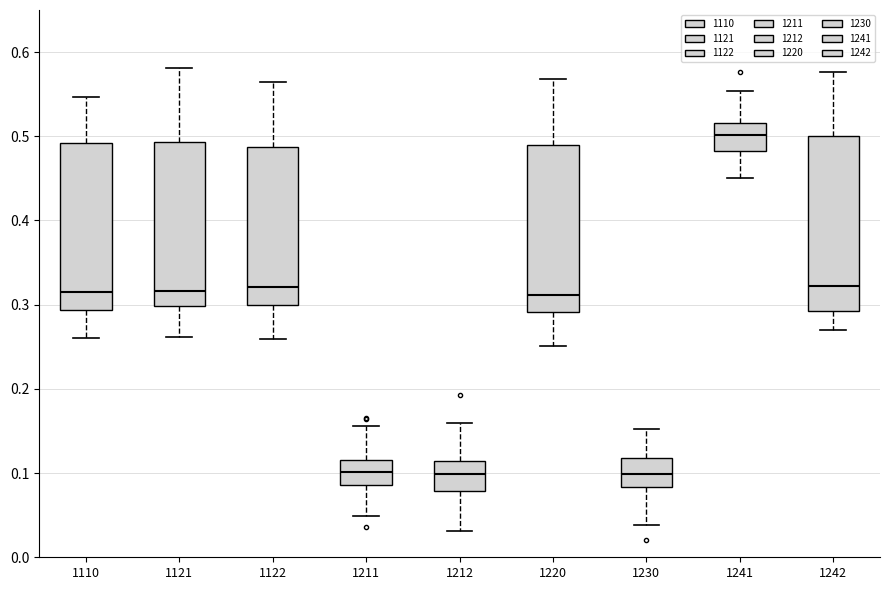

Reading left to right, transcribe this box plot: for each box, give where its median line is, the range the box spans, and where its two whiskers end, as read against the y-axis. The values are not printed on the chart, so give them approximately, as read against the axis.

1110: median 0.32, box 0.29 to 0.49, whiskers 0.26 to 0.55
1121: median 0.32, box 0.30 to 0.49, whiskers 0.26 to 0.58
1122: median 0.32, box 0.30 to 0.49, whiskers 0.26 to 0.56
1211: median 0.10, box 0.09 to 0.12, whiskers 0.05 to 0.16
1212: median 0.10, box 0.08 to 0.11, whiskers 0.03 to 0.16
1220: median 0.31, box 0.29 to 0.49, whiskers 0.25 to 0.57
1230: median 0.10, box 0.08 to 0.12, whiskers 0.04 to 0.15
1241: median 0.50, box 0.48 to 0.52, whiskers 0.45 to 0.55
1242: median 0.32, box 0.29 to 0.50, whiskers 0.27 to 0.58